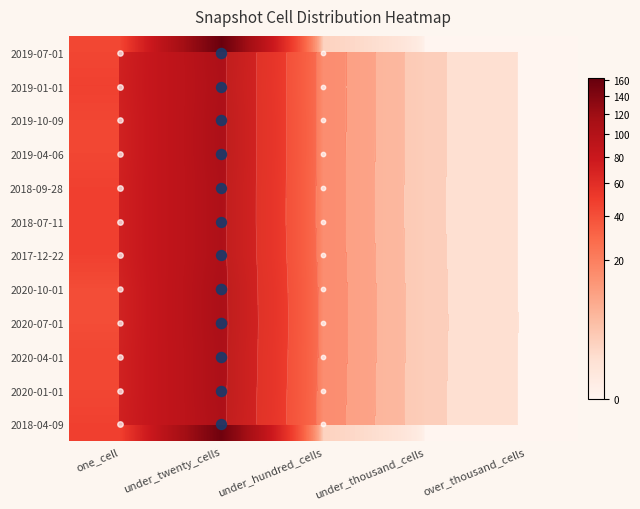

At under_twenty_cells, list the series in order from largest to smallest.

2020-10-01, 2020-07-01, 2019-07-01, 2019-10-09, 2019-04-06, 2020-04-01, 2020-01-01, 2019-01-01, 2018-09-28, 2018-07-11, 2017-12-22, 2018-04-09